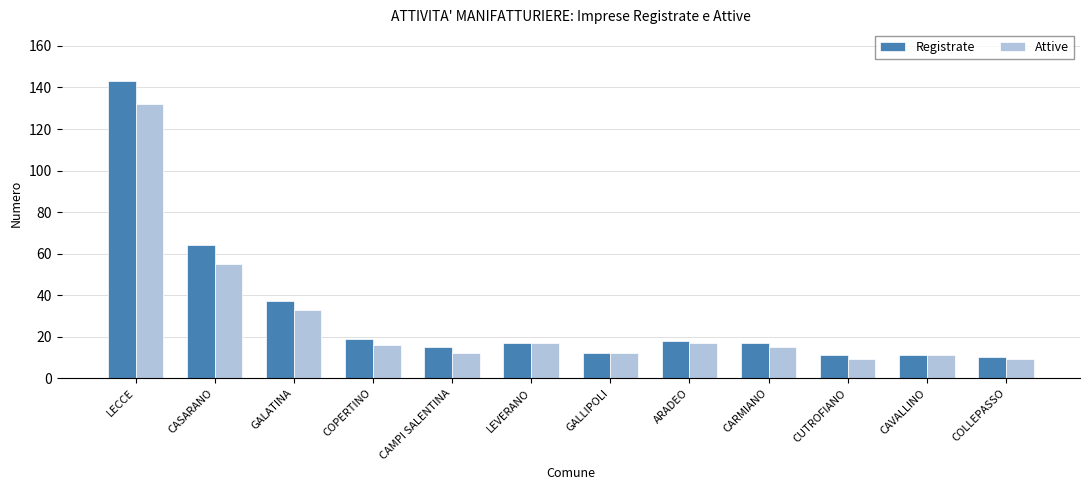

What is the minimum value for Attive?

9